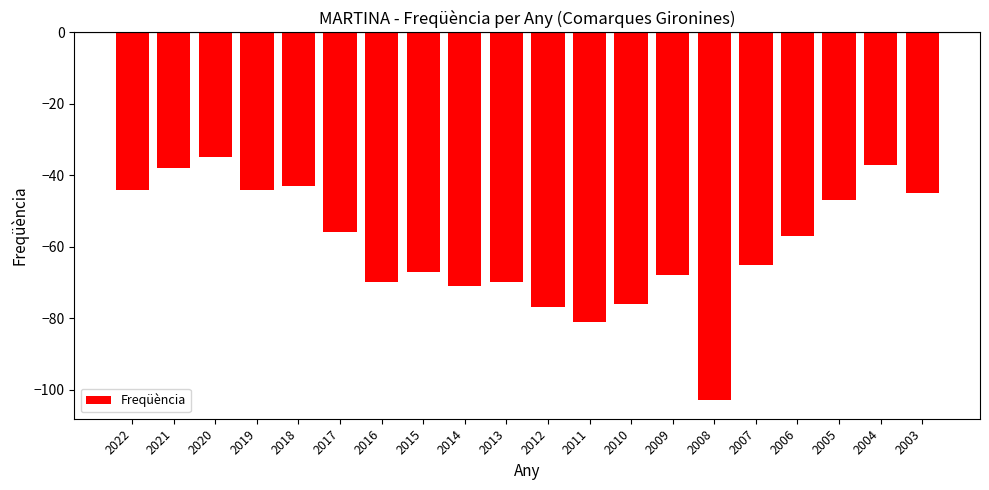

How many data points are above -57?

9